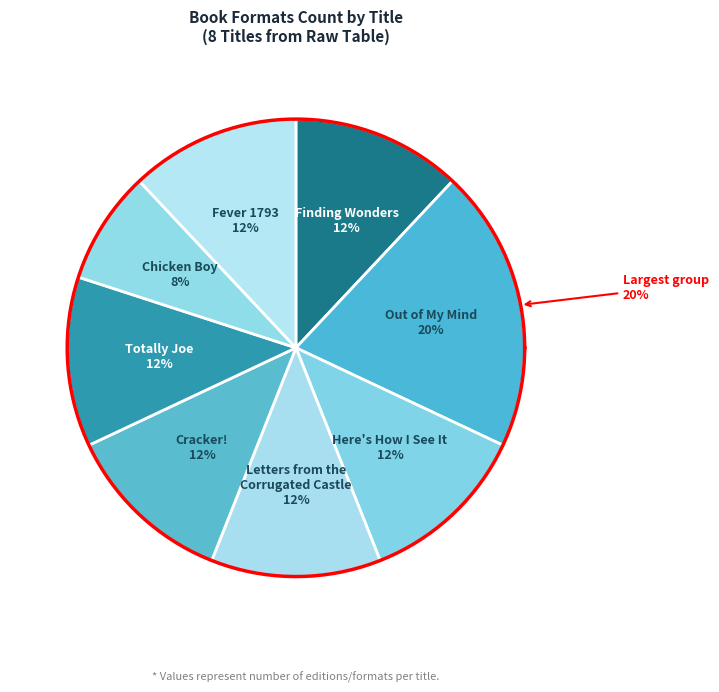

Rank the categories by value from lowest to highest.

Chicken Boy, Finding Wonders, Here's How I See It, Letters from the
Corrugated Castle, Cracker!, Totally Joe, Fever 1793, Out of My Mind